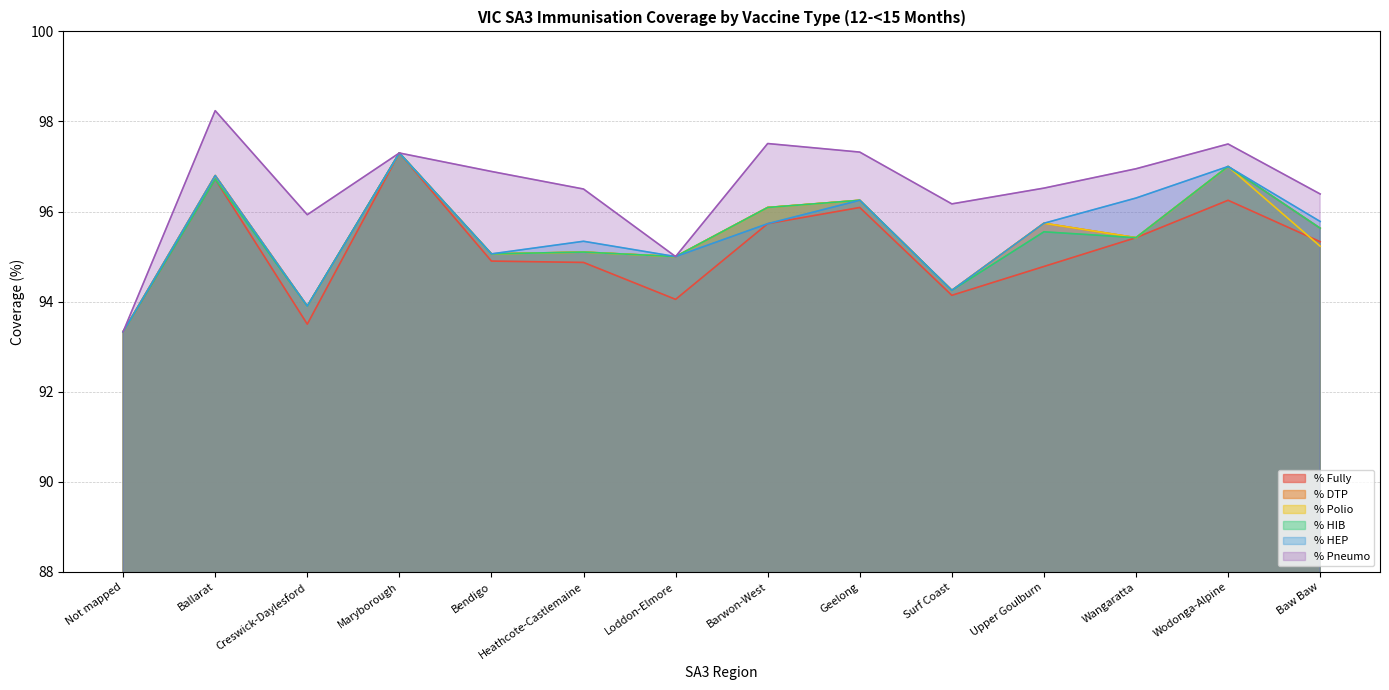

What is the minimum value shown in the chart?

93.3